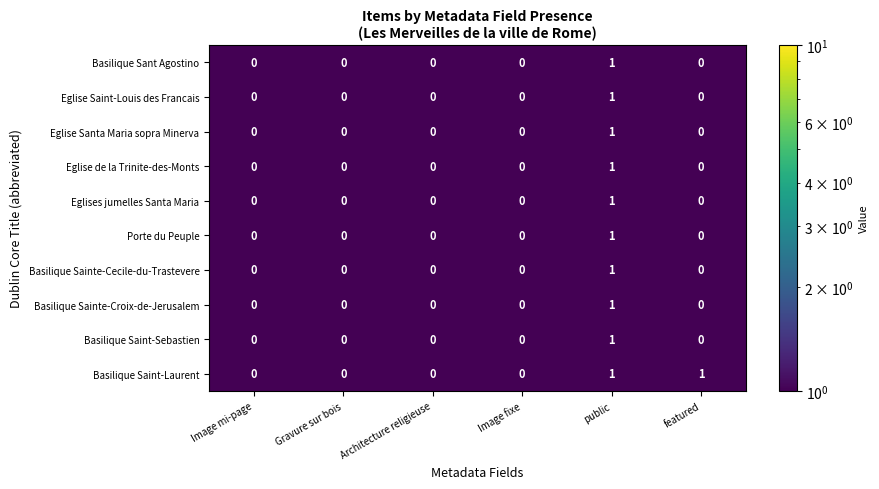

The value of Basilique Sant Agostino at Architecture religieuse is 1. True or false?

False